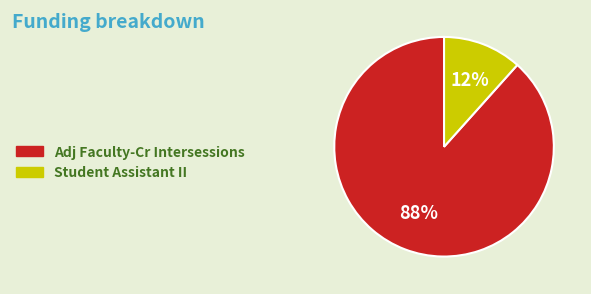

To the nearest percent, what portion does Adj Faculty-Cr Intersessions represent?

88%